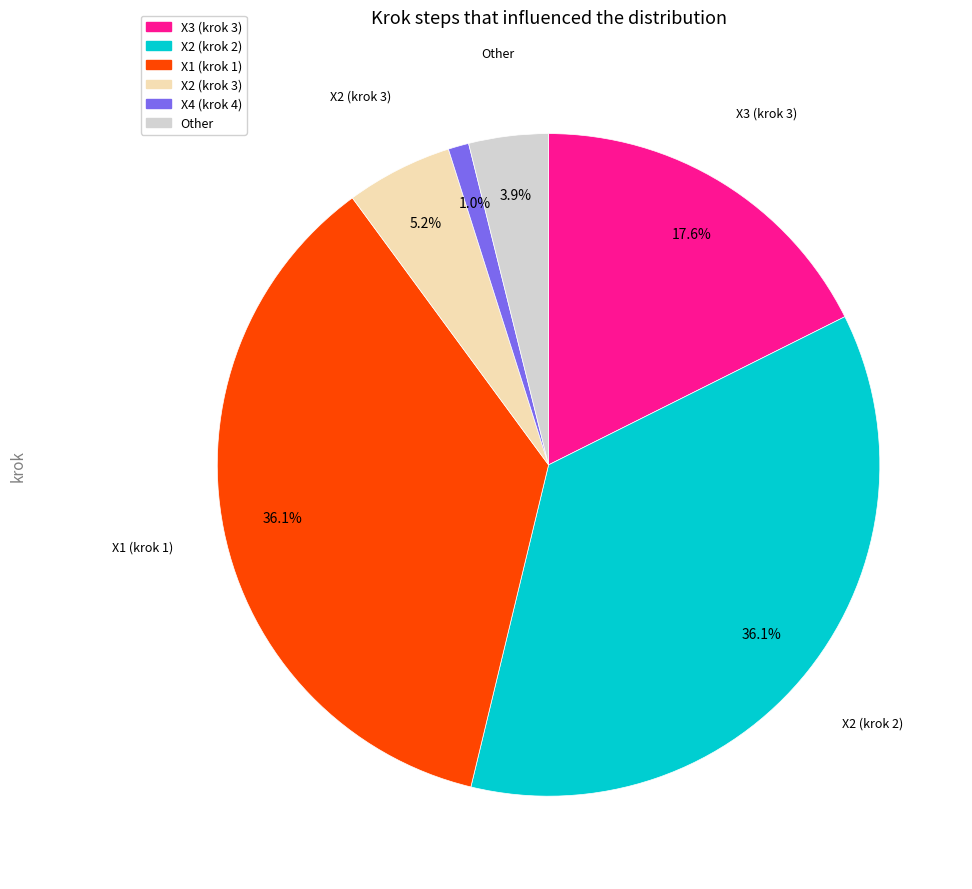

Is there a majority slice in this chart?

No